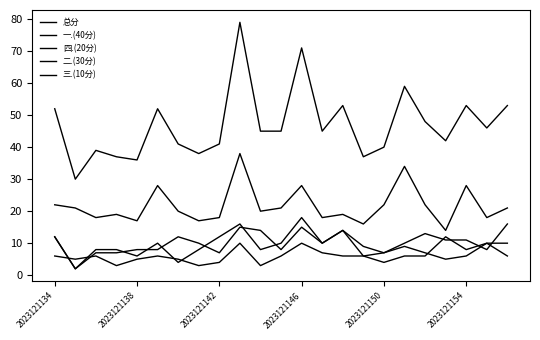

Does the chart have visible grid lines?

No